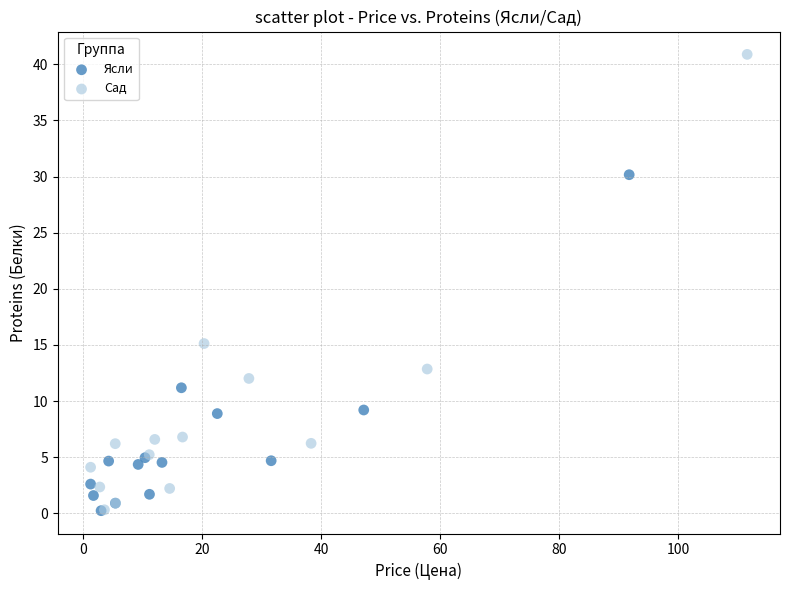

Which series contains the highest Y value?

Сад